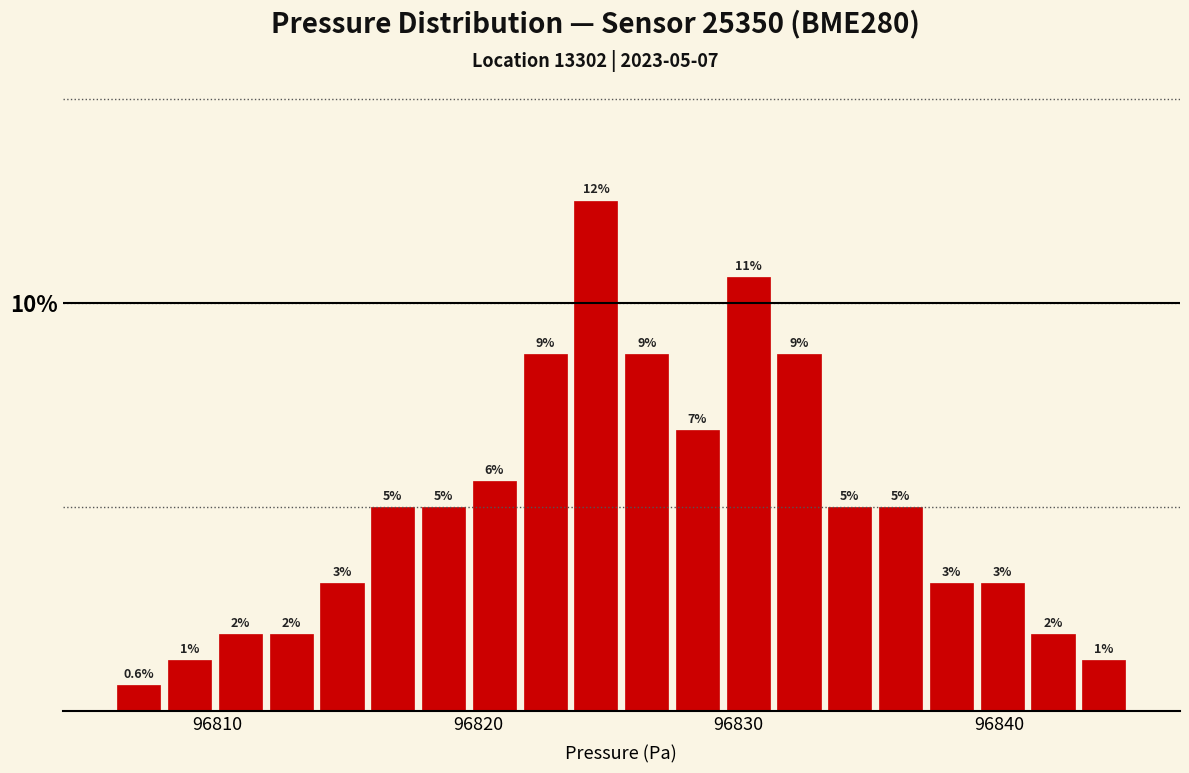

Read against the x-axis, roughly where is the centre of the tallest bar?

96825